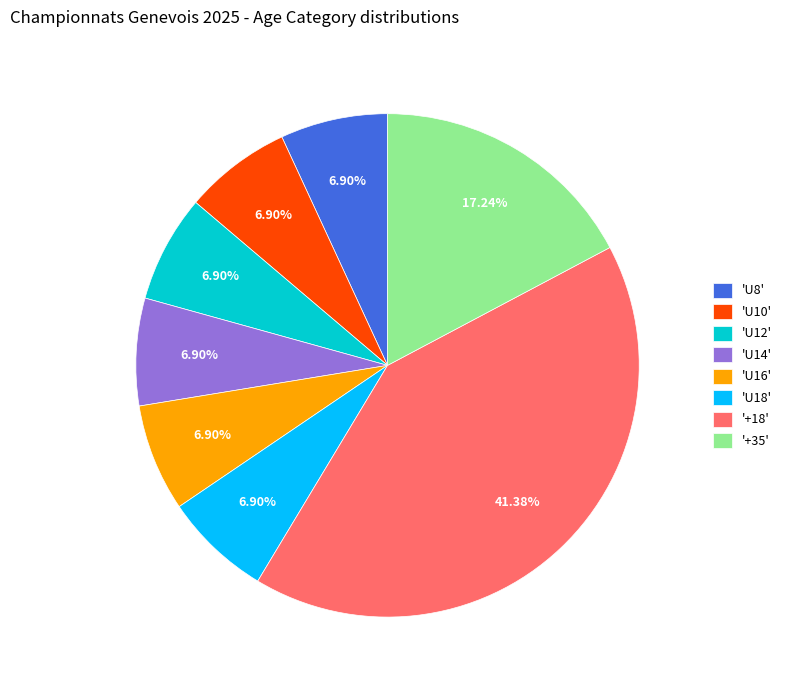

Does any single category account for the majority?

No